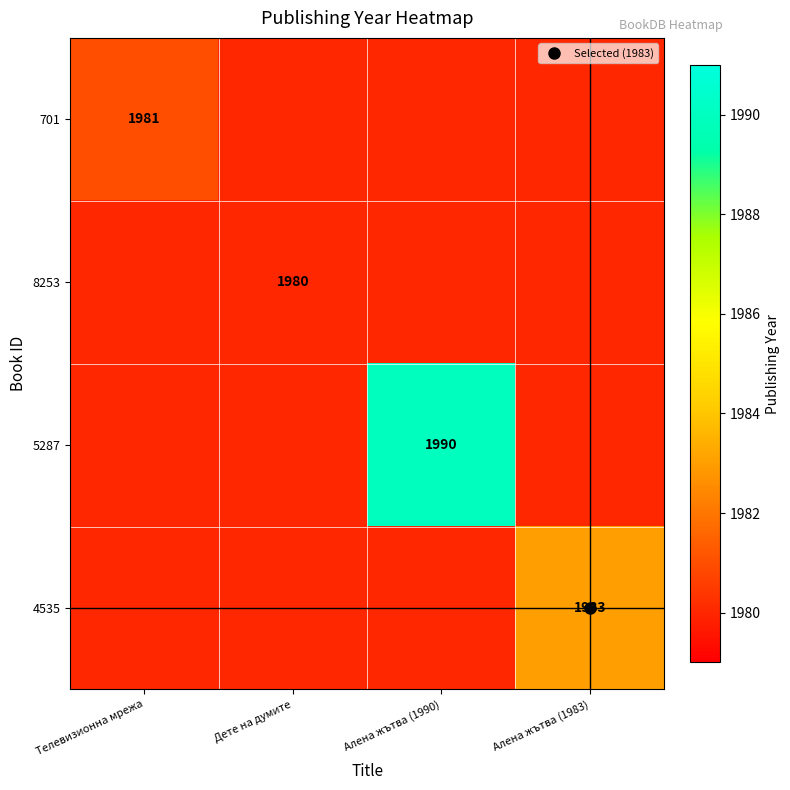

At Алена жътва (1983), list the series in order from smallest to largest.

701, 8253, 5287, 4535